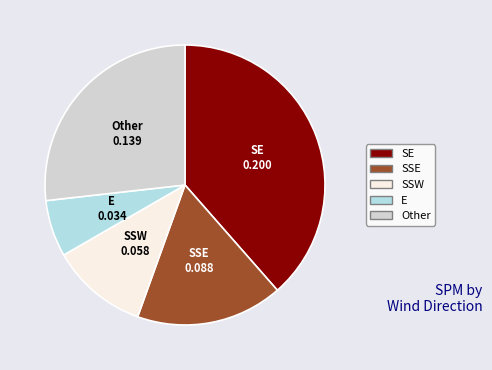

Is it true that SSW is 11% of the pie?

True